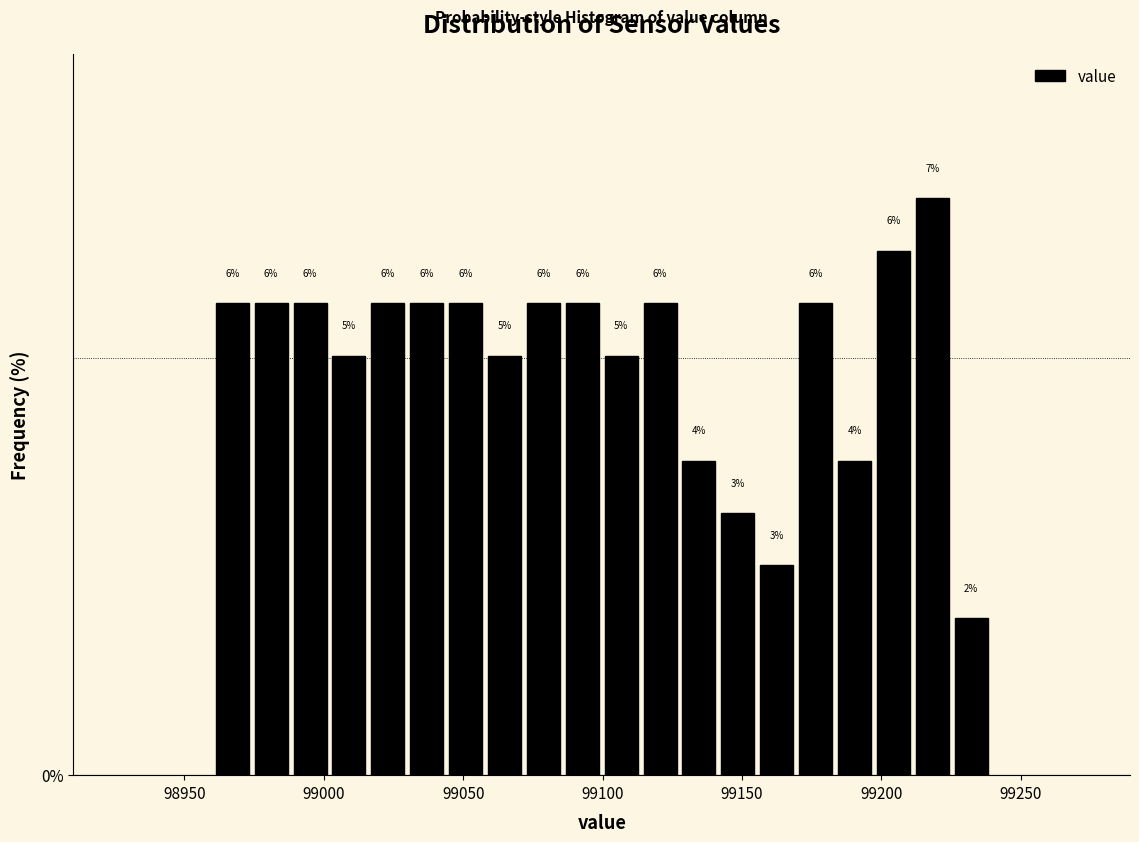

Around what value on the x-axis is the tallest bar? Give the approximate position of its centre, as read against the axis.

99220